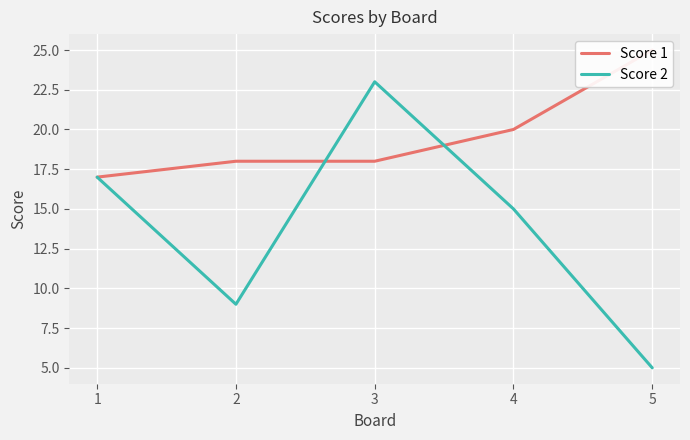

Which series has the widest spread of values?

Score 2